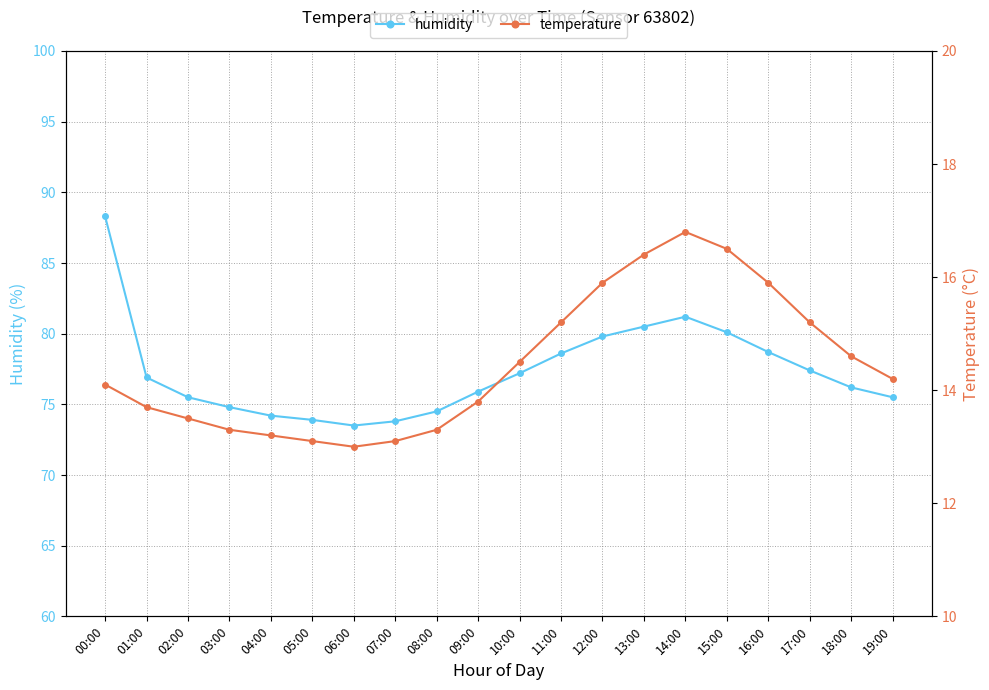

What is the average value of the humidity series?

77.3